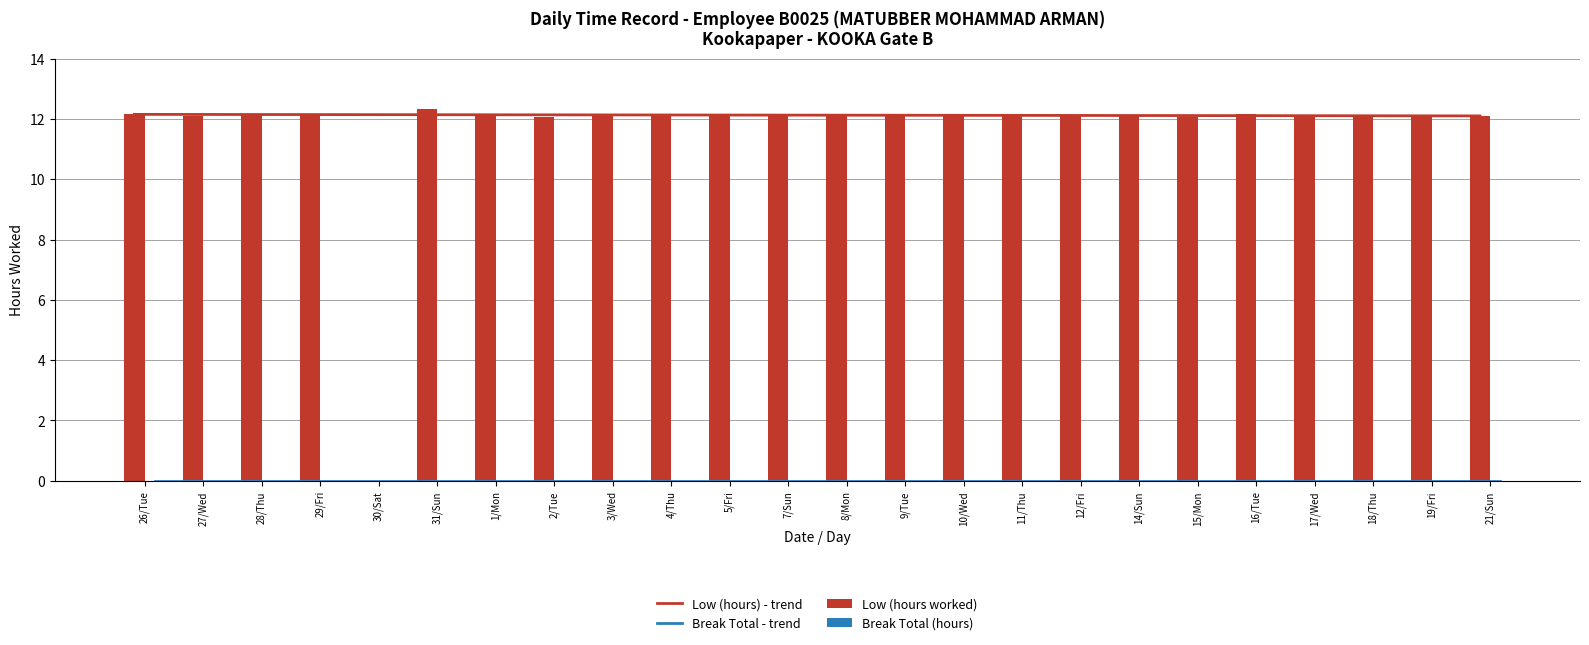

Which label corresponds to the smallest value in the chart?

30/Sat